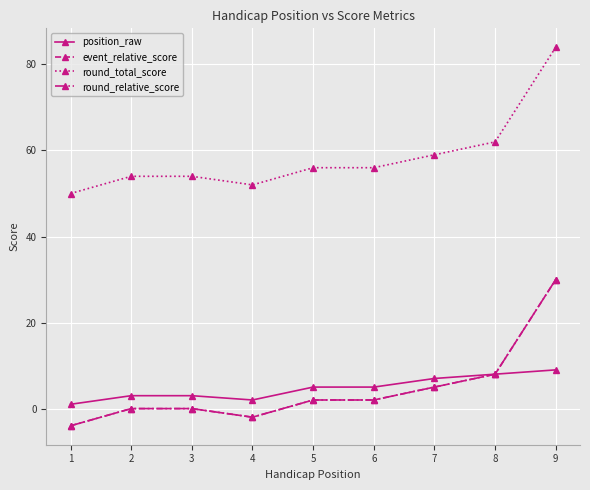

What is the average value of the position_raw series?

5